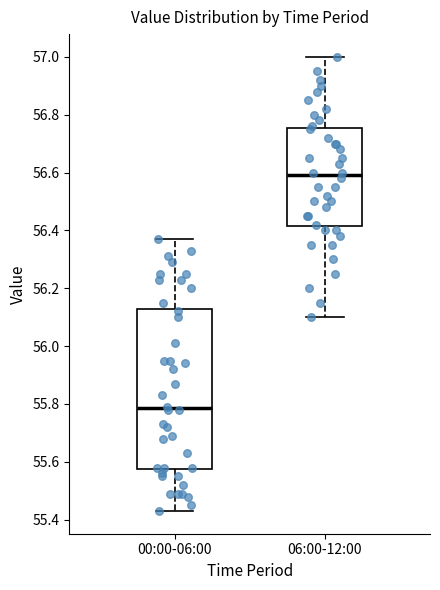

Reading left to right, transcribe this box plot: for each box, give where its median line is, the range the box spans, and where its two whiskers end, as read against the y-axis. The values are not printed on the chart, so give them approximately, as read against the axis.

00:00-06:00: median 55.78, box 55.58 to 56.12, whiskers 55.44 to 56.38
06:00-12:00: median 56.60, box 56.42 to 56.76, whiskers 56.10 to 57.00